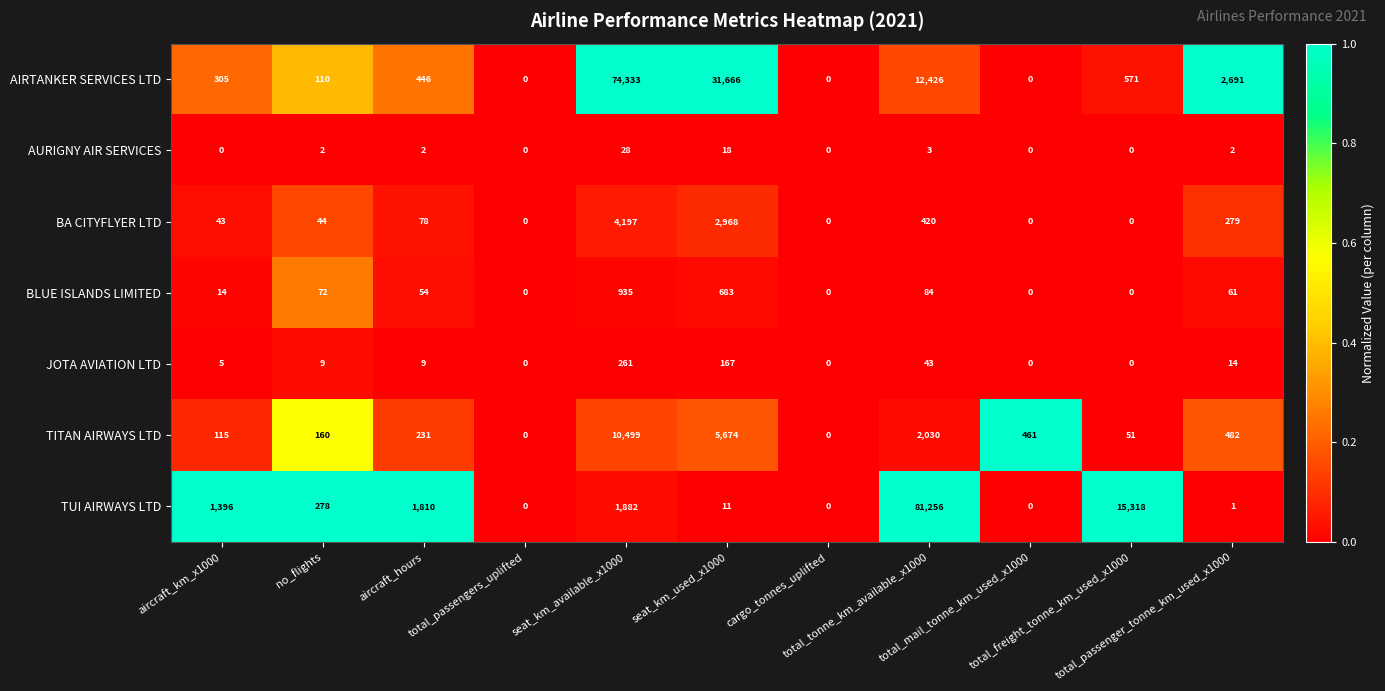

What is the average value of the BA CITYFLYER LTD series?

730